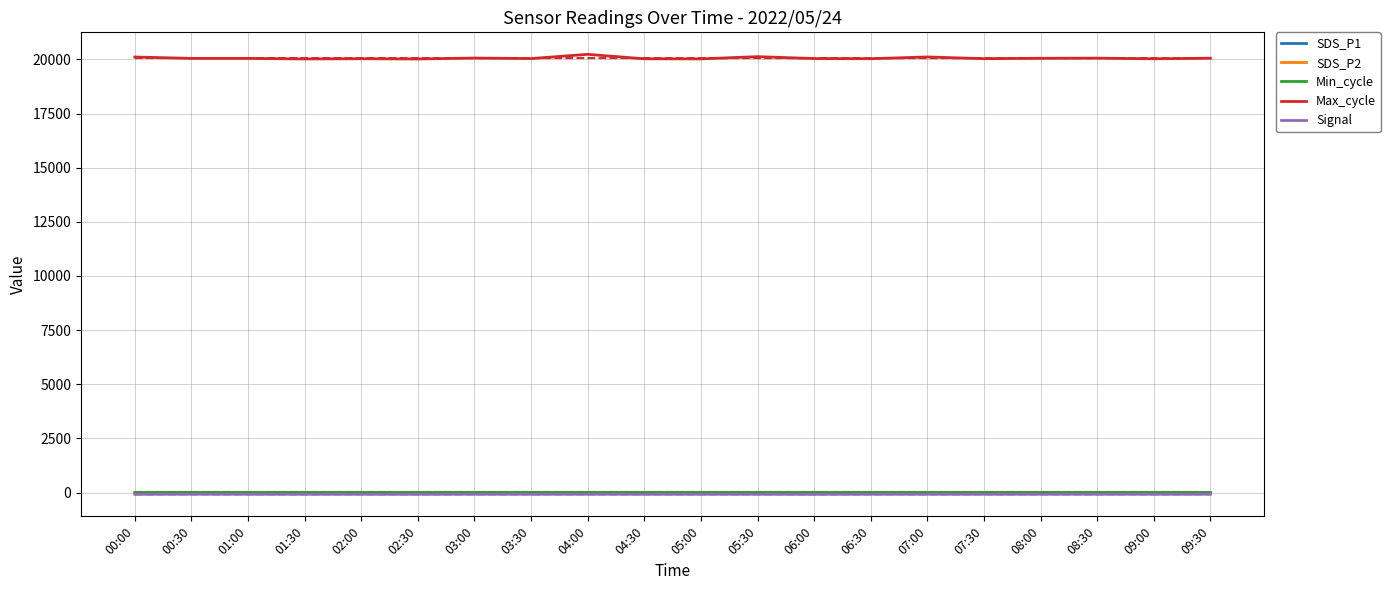

Where does the SDS_P1 series first go above 1?

00:00